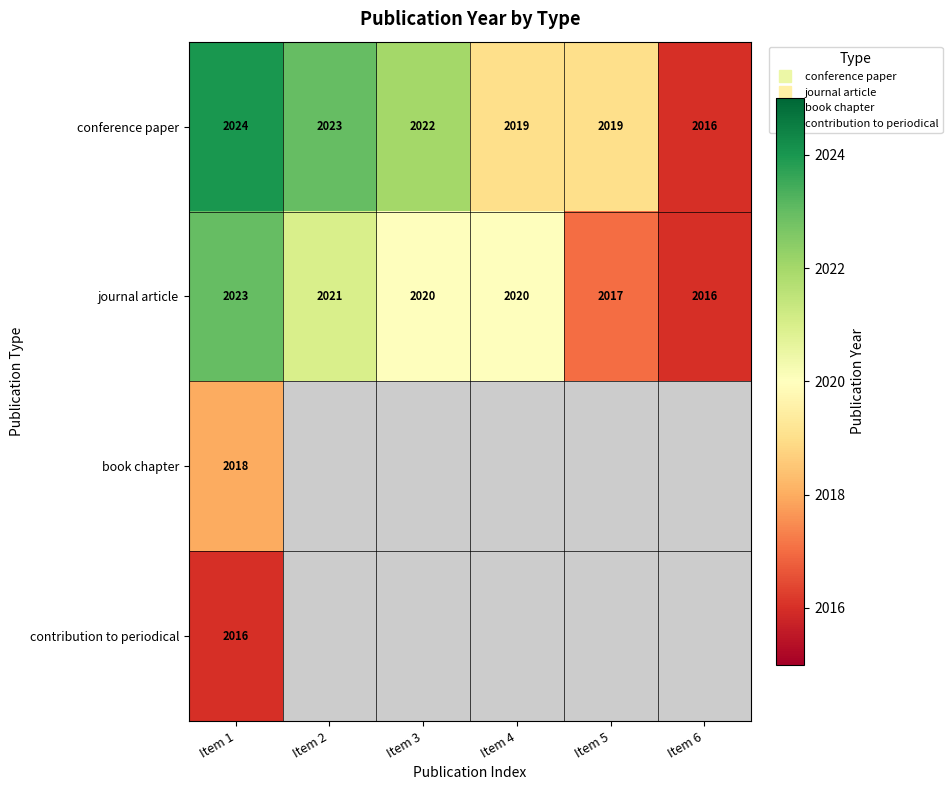

How many values in the conference paper series exceed 2022?

2